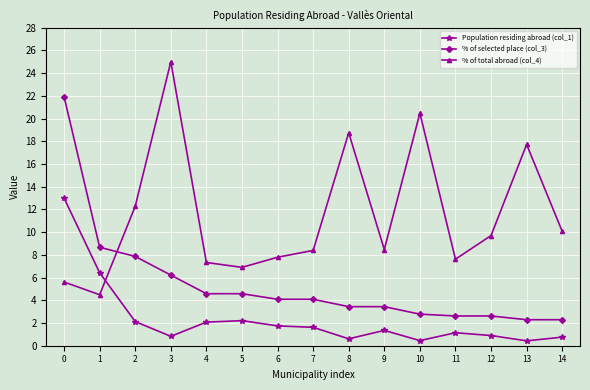

The value of % of selected place (col_3) at 11 is 2.6. True or false?

True